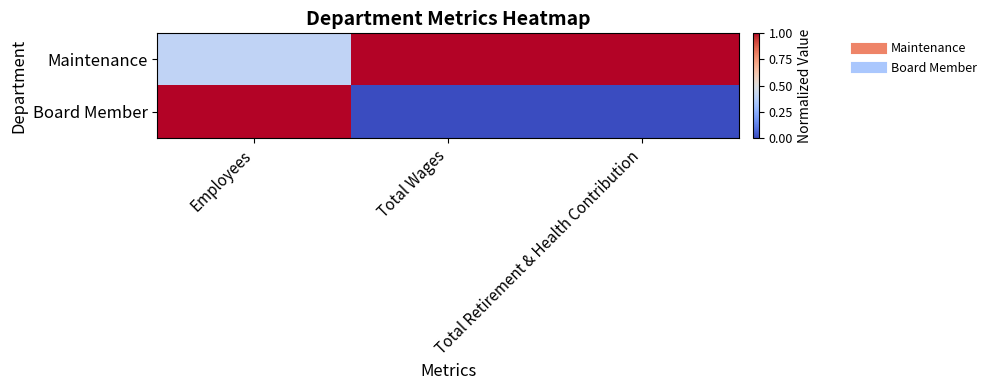

How many categories are shown in the chart?

3